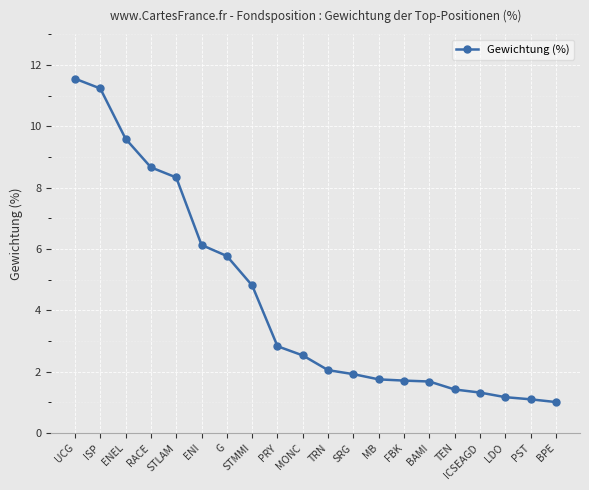

What position from the right is FBK?

7